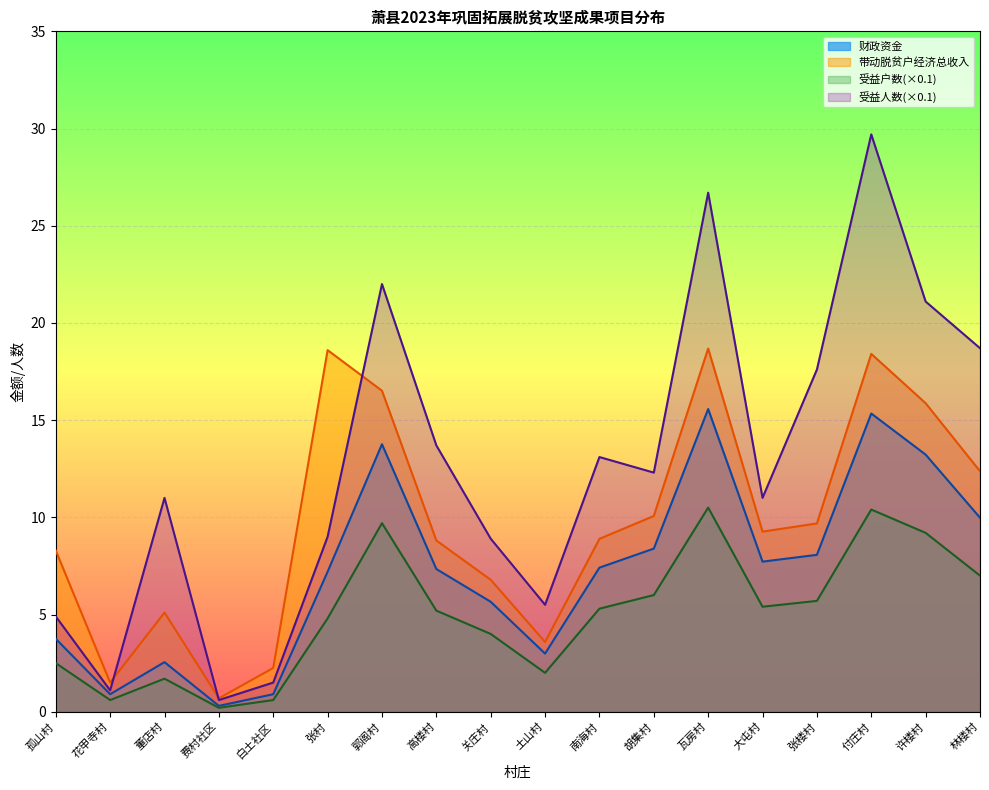

At which category is the sum across all series the highest?

付庄村